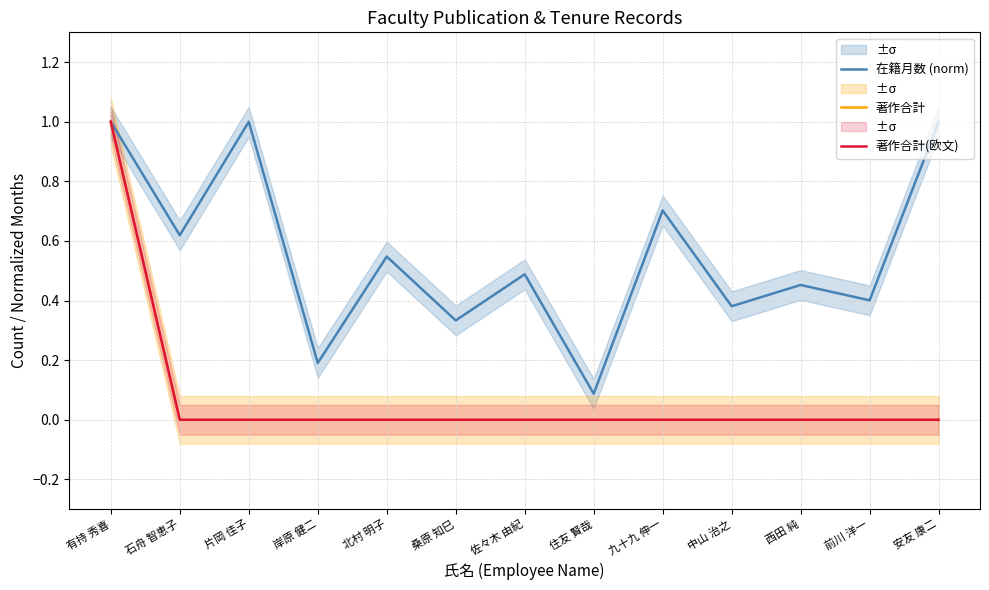

Count the number of data series in this chart.

3